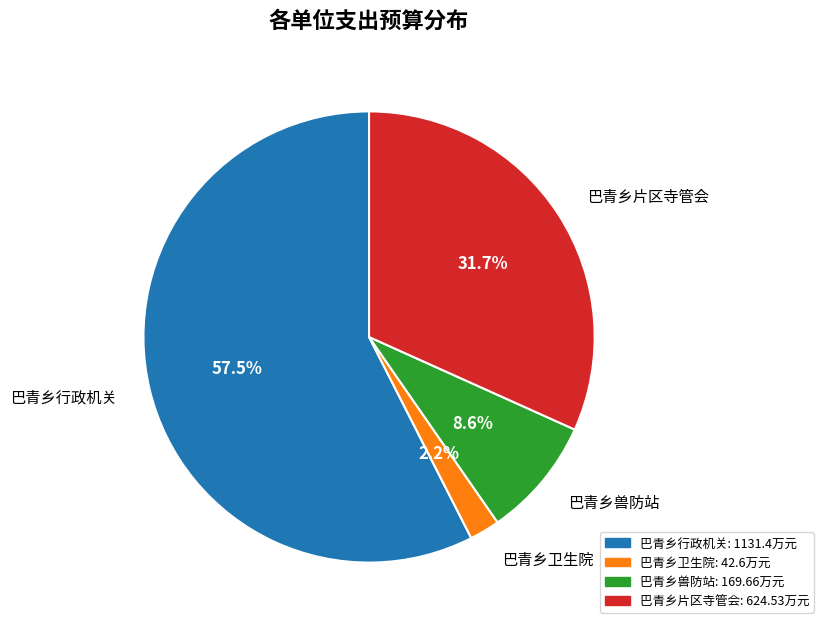

What percentage is the 巴青乡兽防站 slice, to the nearest percent?

9%